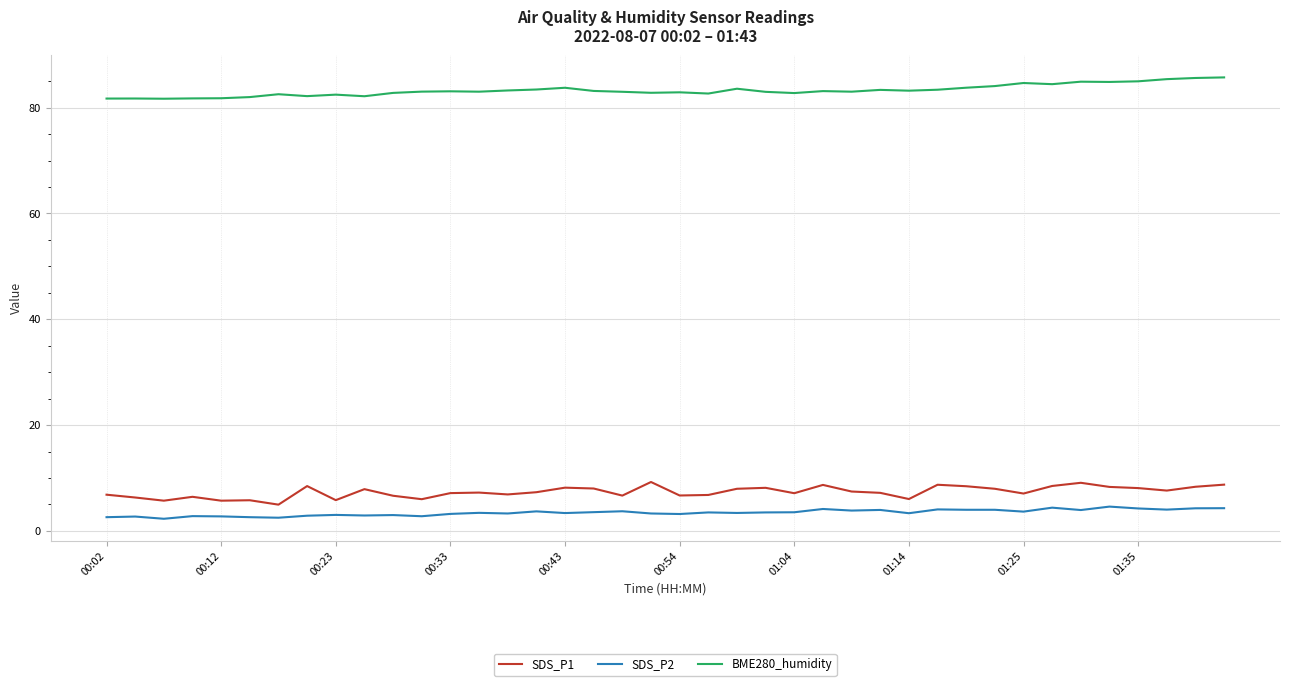

What is the difference between the maximum and minimum values in the SDS_P2 series?

2.3